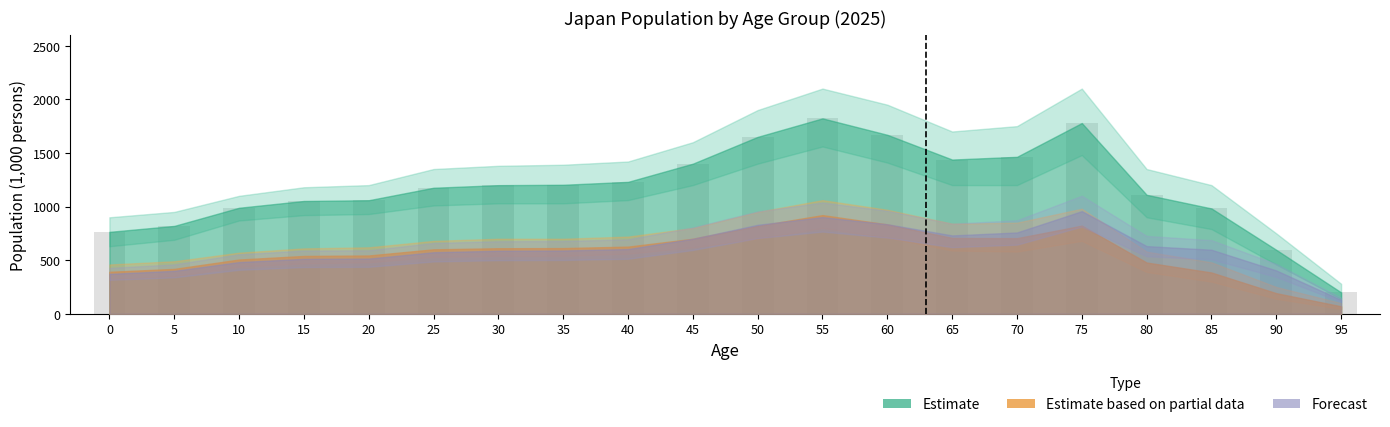

What is the sum of all values?

23605.4